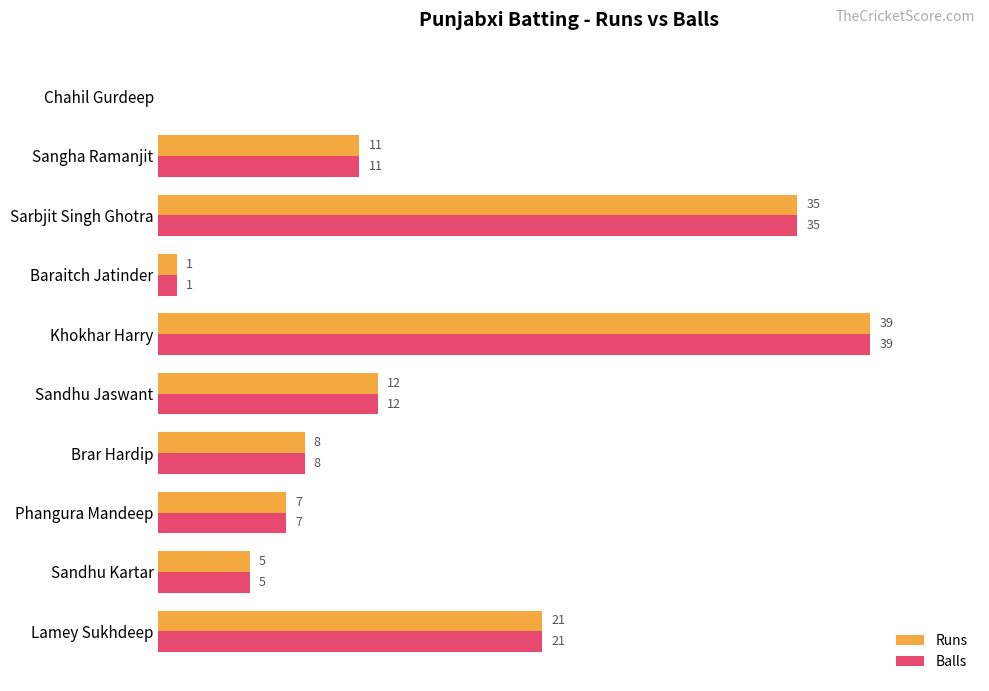

At which label is Balls closest to 19?

Lamey Sukhdeep